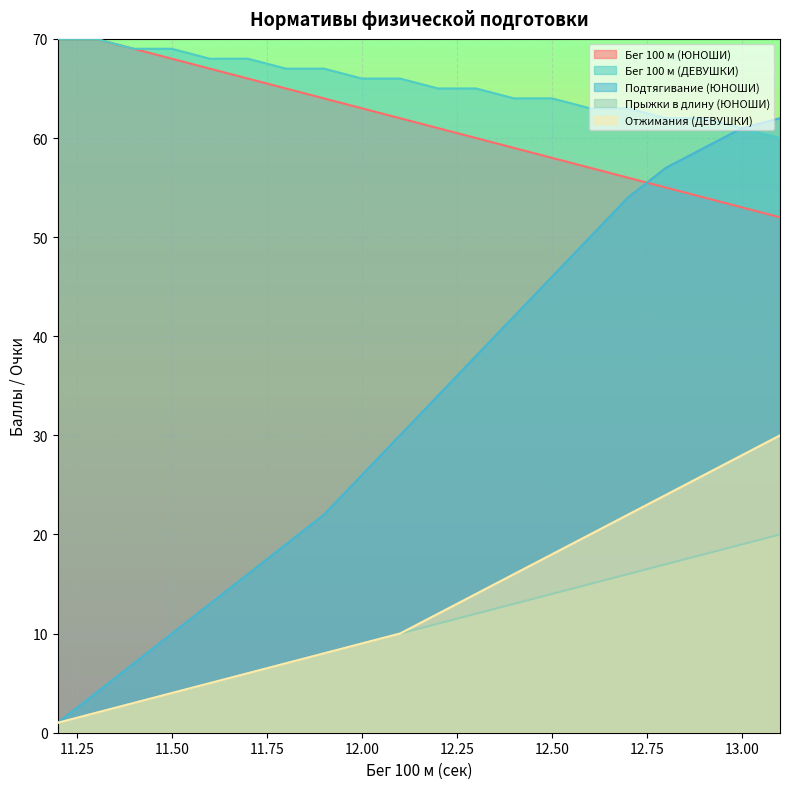

True or false: Бег 100 м (ДЕВУШКИ) has more than 2 interior local peaks.

False